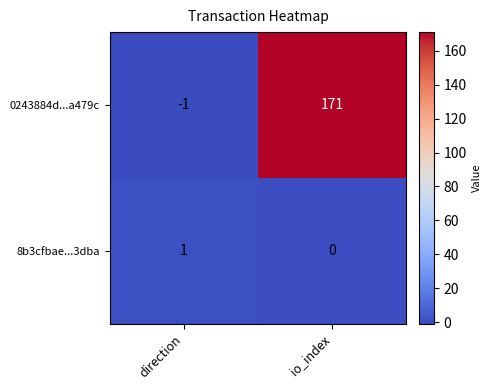

At how many categories does at least one series exceed 48?

1